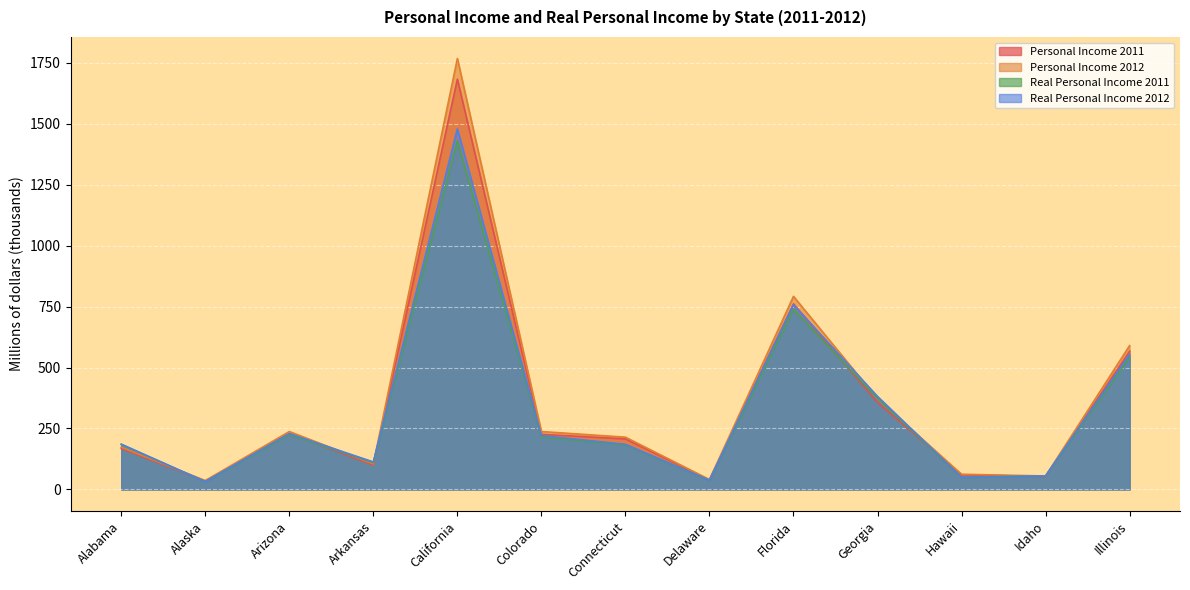

Rank the series at Illinois from highest to lowest value.

Personal Income 2012, Personal Income 2011, Real Personal Income 2012, Real Personal Income 2011